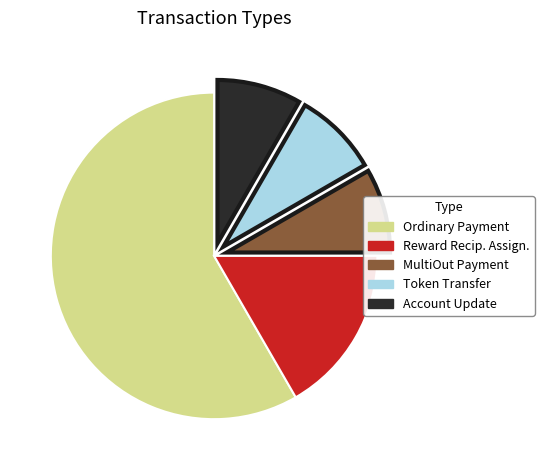

Is there any slice that represents more than half of the pie?

Yes